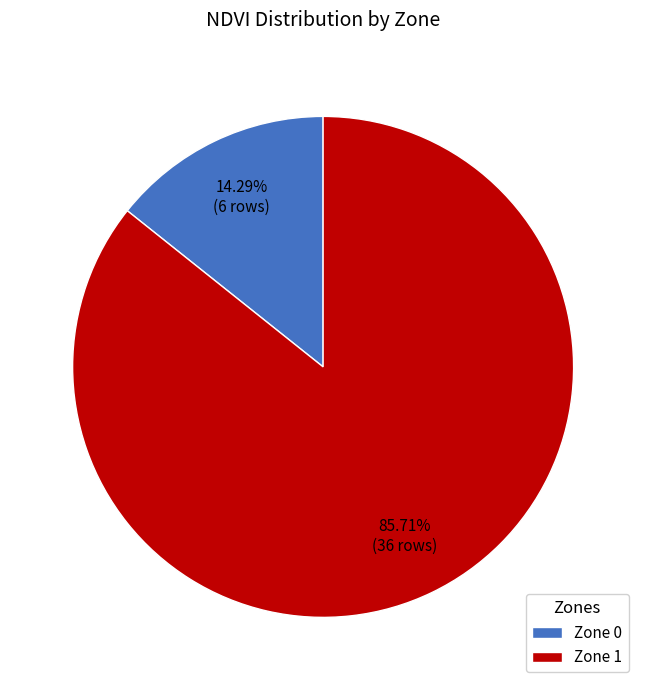

Does Zone 0 account for over 50% of the chart?

No